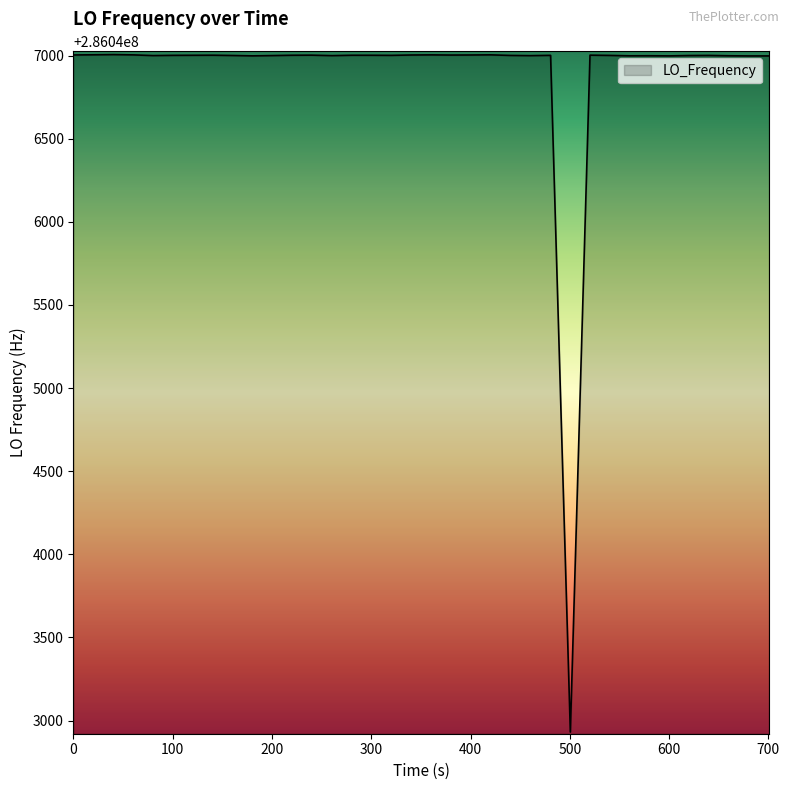

What is the difference between the maximum and minimum values?

4075.1